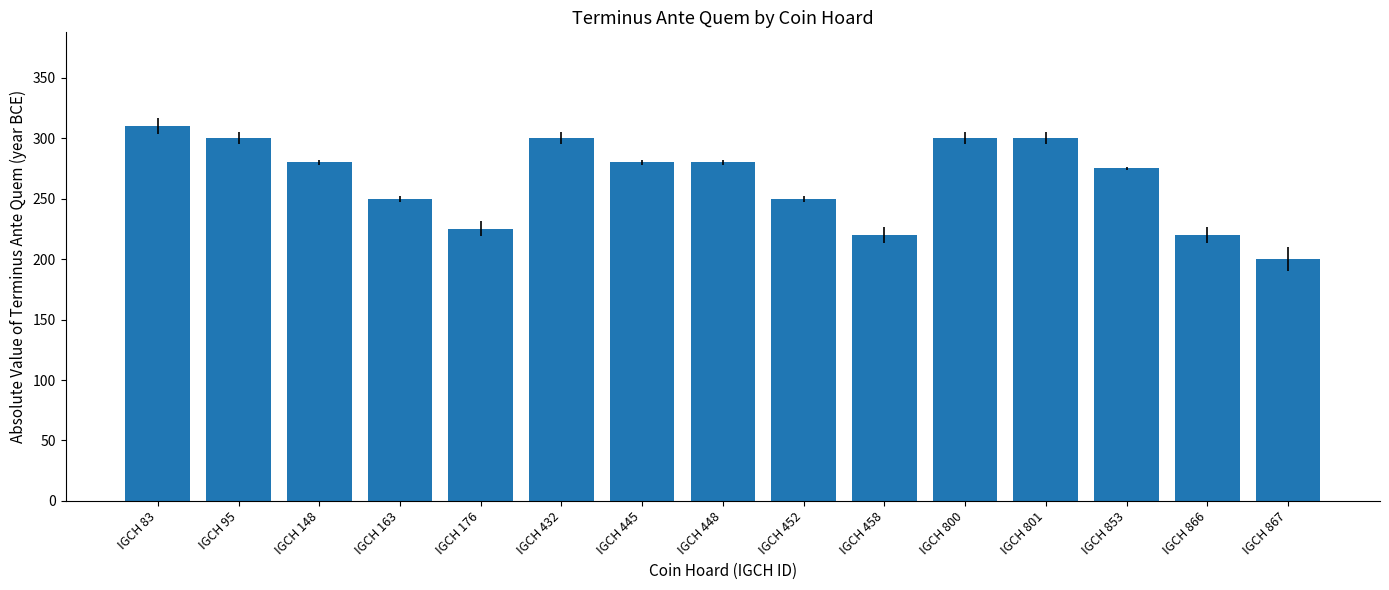

The chart shows a value of 225 at IGCH 176. True or false?

True